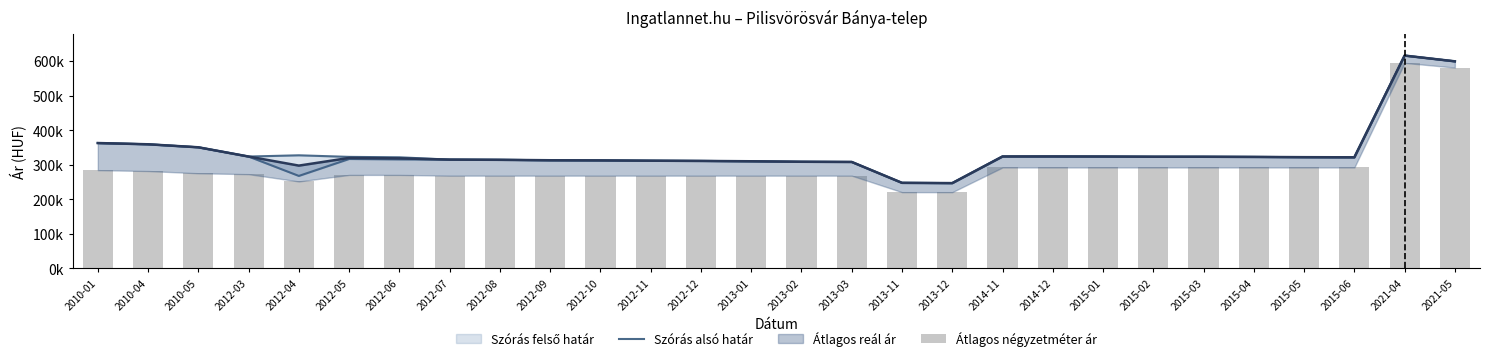

How many data points in Szórás alsó határ are above 322?

14